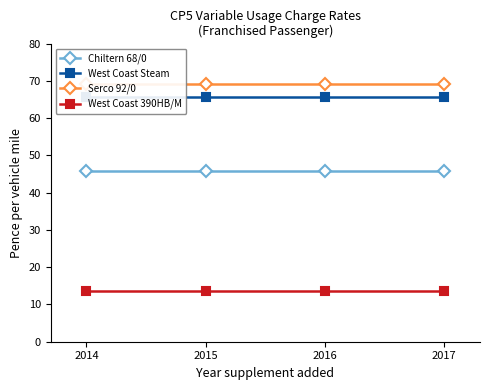

What is the sum of all Chiltern 68/0 values?

183.4